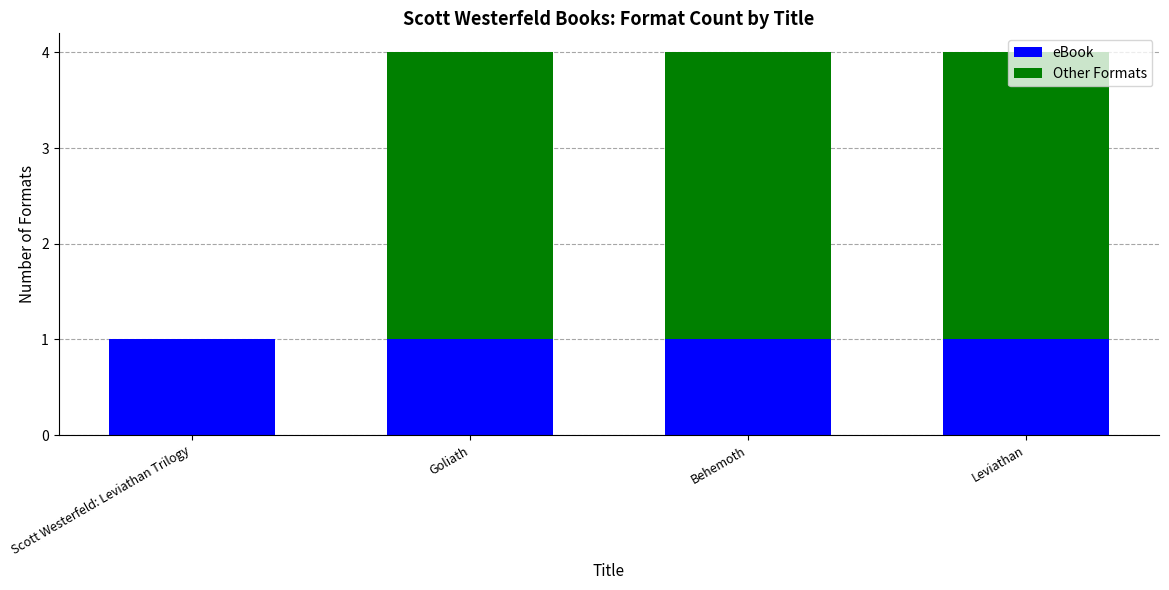

Are the bars grouped side by side (vs. stacked)?

No